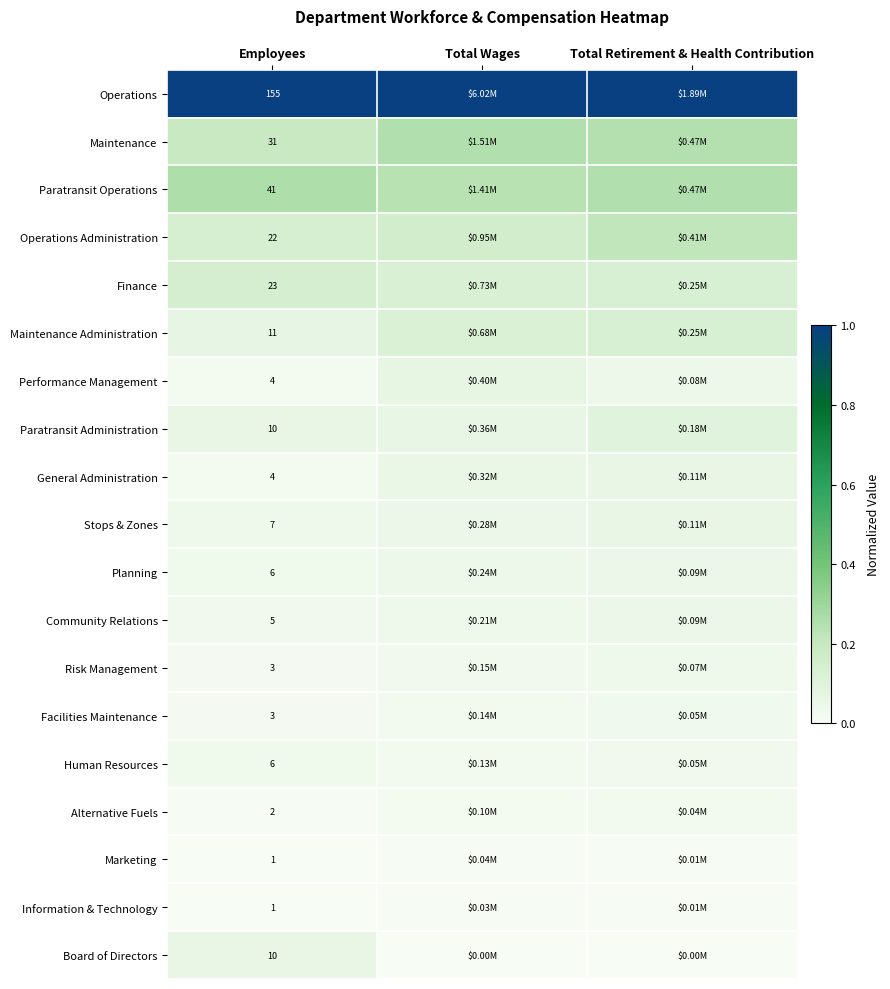

Is the value of Operations at Employees greater than the value of General Administration at Employees?

Yes